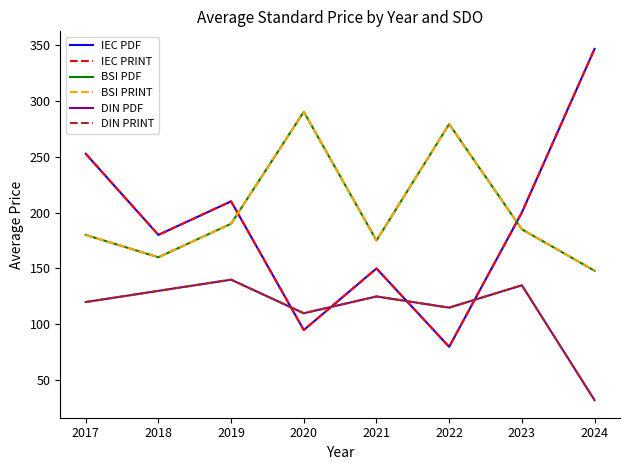

Reading left to right, transcribe all the data shown in this chart.

IEC PDF: 252.5	180.0	210.0	95.0	150.0	80.0	200.0	346.2
IEC PRINT: 252.5	180.0	210.0	95.0	150.0	80.0	200.0	346.2
BSI PDF: 180.0	160.0	190.0	290.0	175.0	279.0	185.0	148.0
BSI PRINT: 180.0	160.0	190.0	290.0	175.0	279.0	185.0	148.0
DIN PDF: 120.0	130.0	140.0	110.0	125.0	115.0	135.0	32.3
DIN PRINT: 120.0	130.0	140.0	110.0	125.0	115.0	135.0	32.3